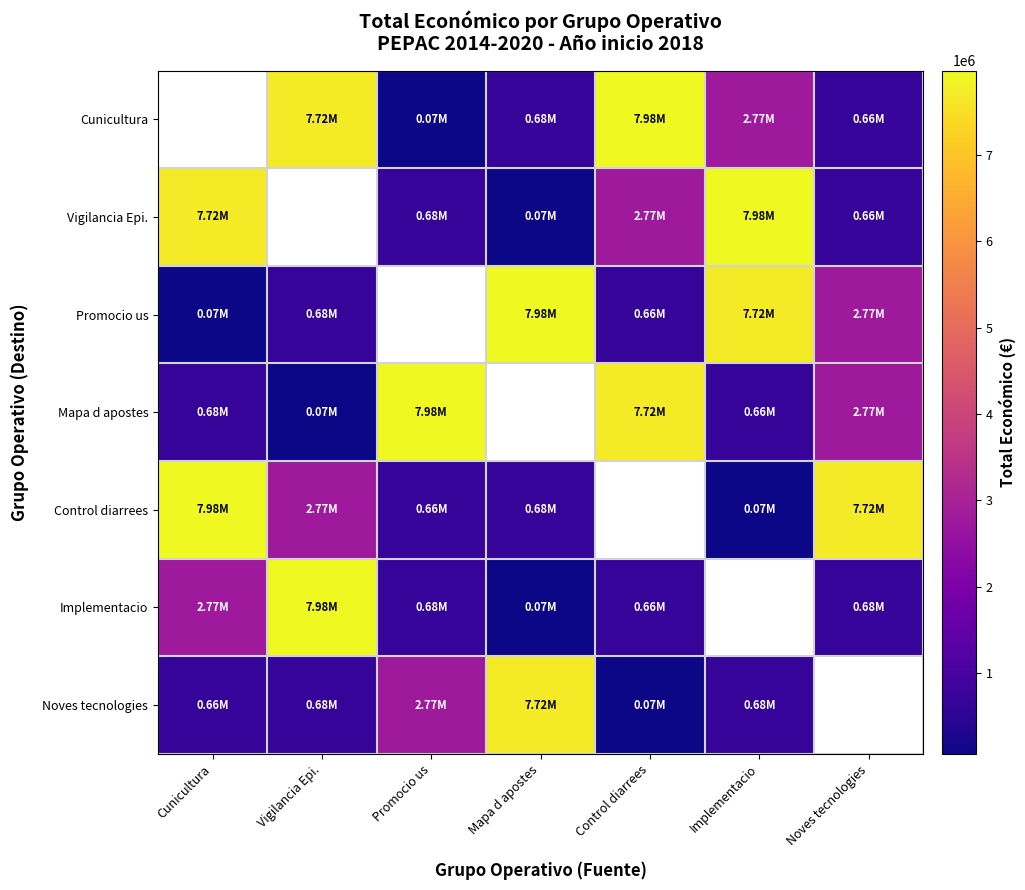

True or false: Cunicultura has a value of 7717171.0 at Vigilancia Epi..

True